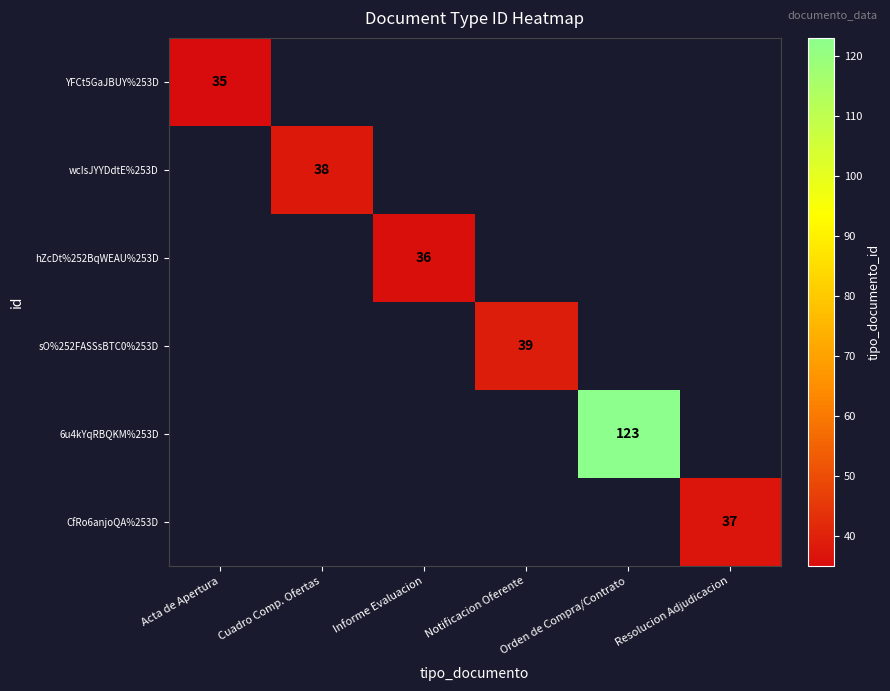

The value of hZcDt%252BqWEAU%253D at Informe Evaluacion is 36. True or false?

True